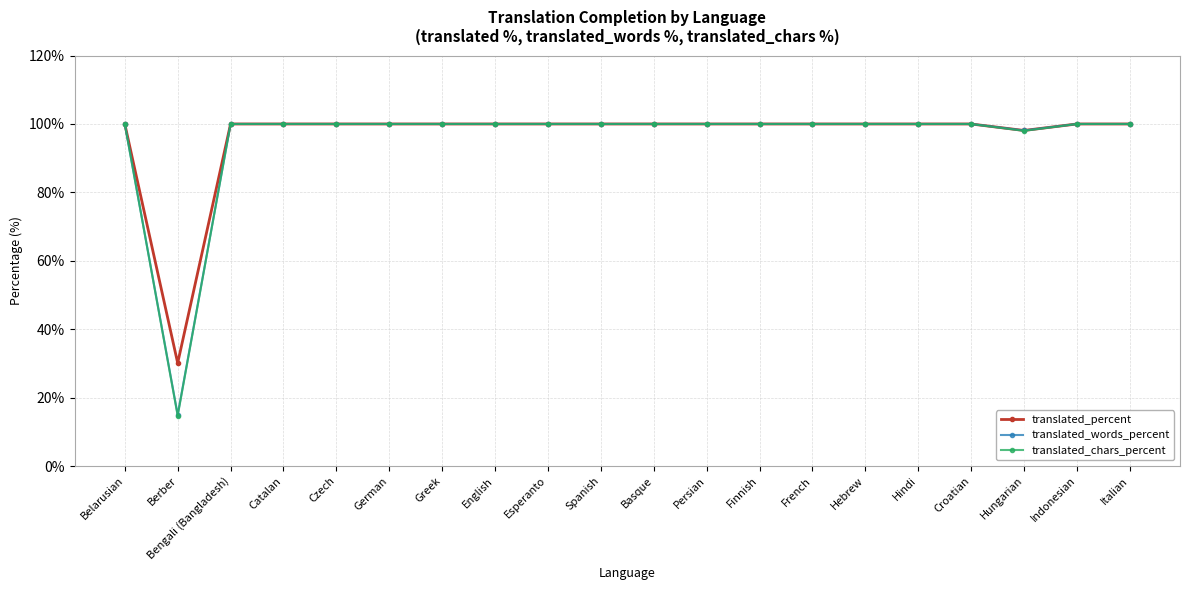

How many categories are shown in the chart?

20